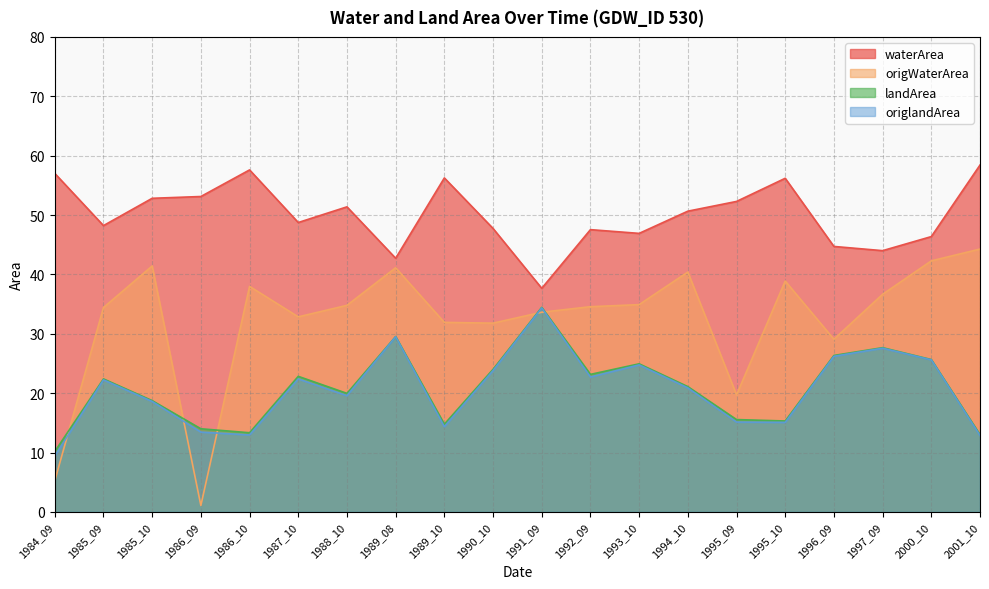

True or false: origlandArea has more than 0 interior local peaks.

True